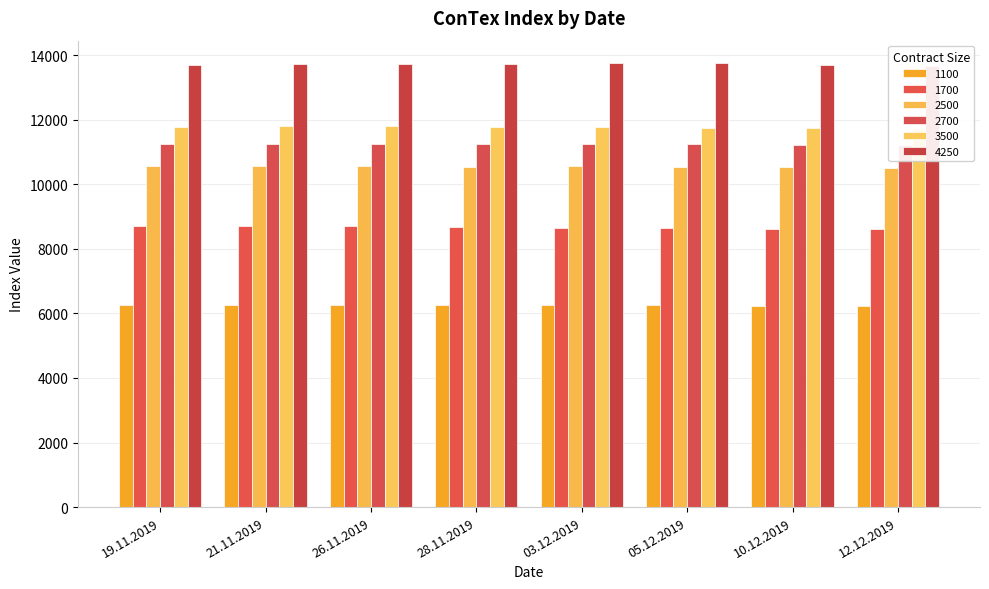

Reading right to left, list all the values displayed in this chart.

1100: 6220	6233	6254	6249	6257	6270	6266	6268
1700: 8608	8622	8654	8659	8676	8712	8722	8721
2500: 10514	10525	10549	10551	10544	10555	10573	10550
2700: 11207	11219	11242	11250	11257	11240	11239	11237
3500: 11720	11738	11742	11758	11781	11792	11793	11777
4250: 13660	13696	13744	13759	13719	13711	13732	13698